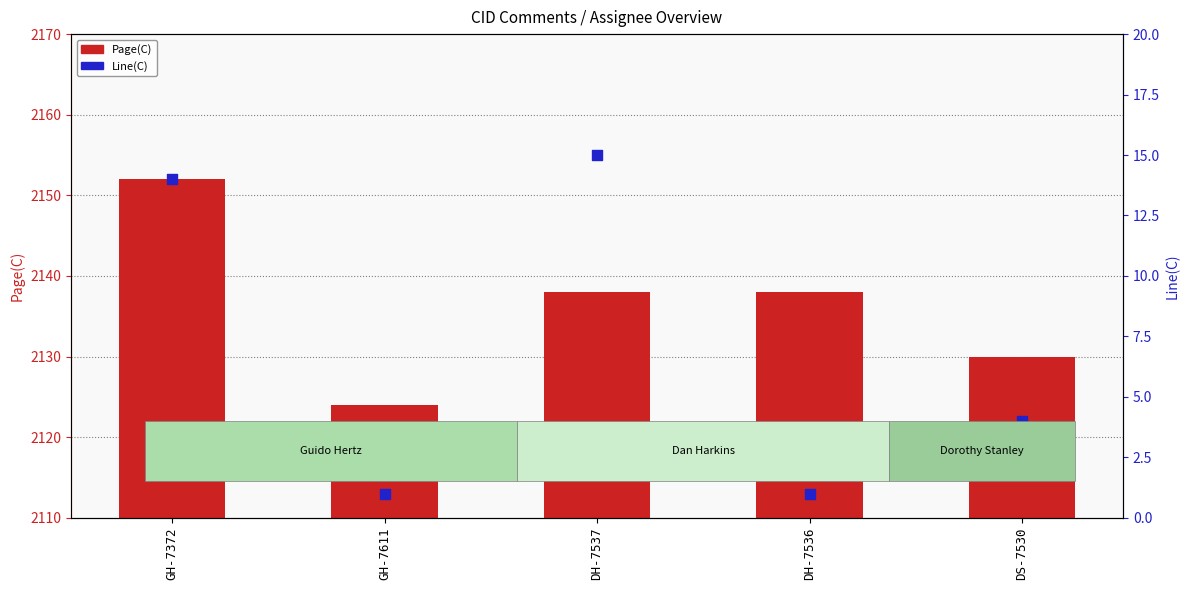

Is the value of Line(C) at DH-7536 greater than the value of Page(C) at GH-7372?

No